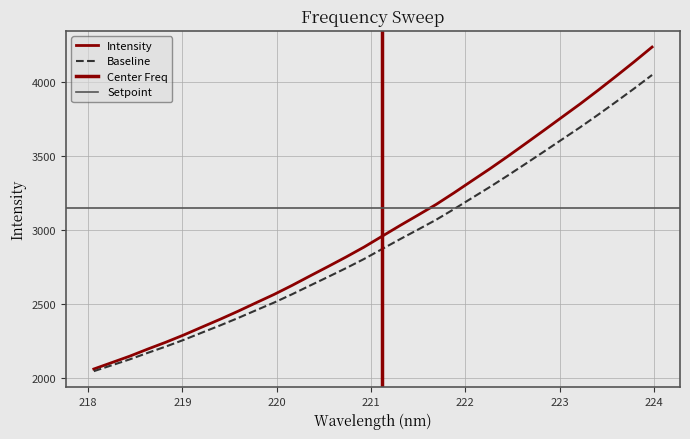

List the labels in order of value, smallest first.

218.0596, 218.2508, 218.442, 218.6332, 218.8244, 219.0156, 219.2067, 219.3979, 219.589, 219.7801, 219.9712, 220.1623, 220.3533, 220.5444, 220.7354, 220.9264, 221.1174, 221.3083, 221.4993, 221.6902, 221.8812, 222.0721, 222.263, 222.4538, 222.6447, 222.8355, 223.0264, 223.2172, 223.408, 223.5987, 223.7895, 223.9802